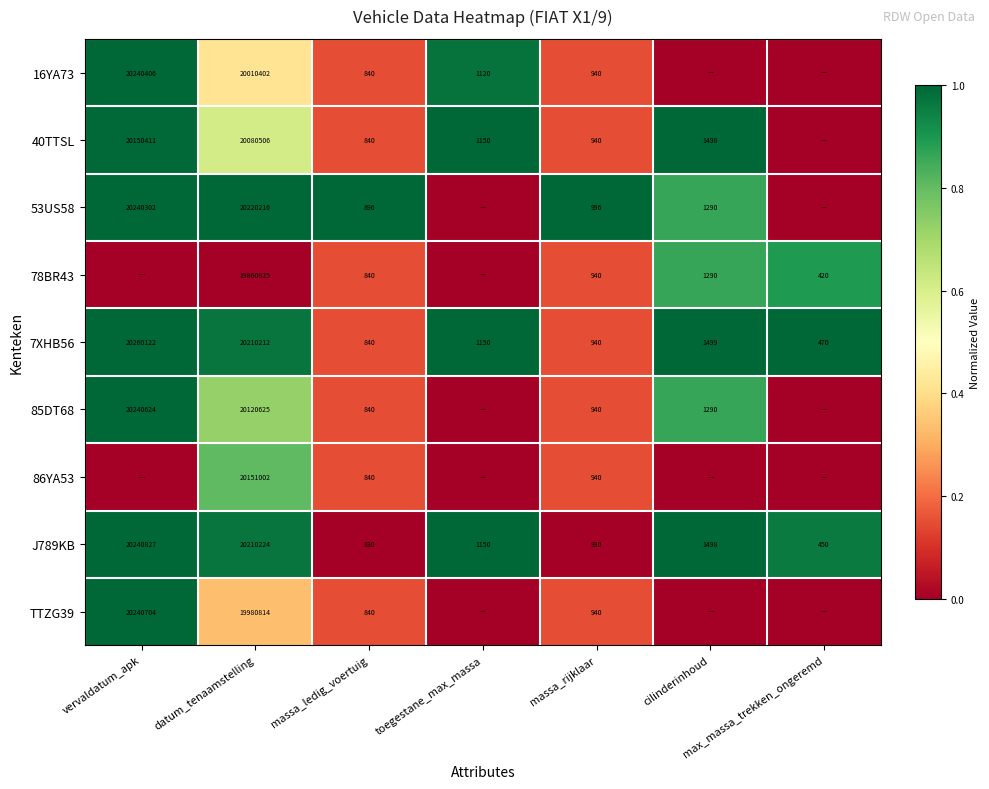

Which category has the lowest value in the 7XHB56 series?

max_massa_trekken_ongeremd